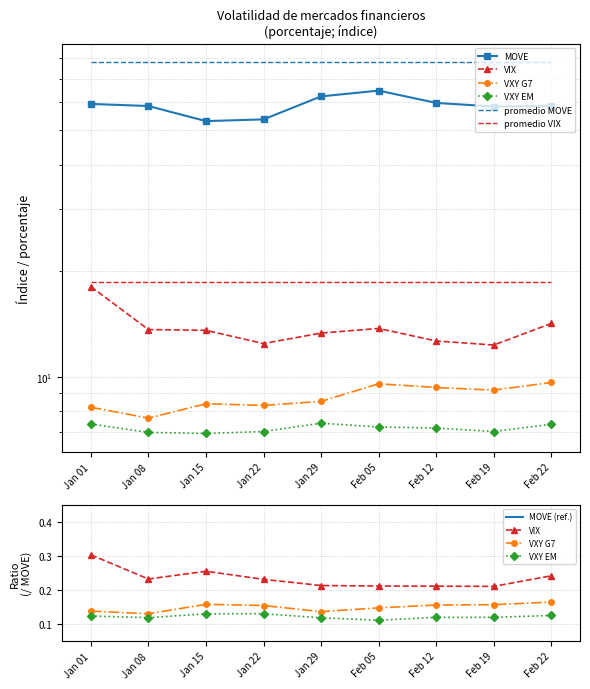

Is this an area chart (filled region under the line)?

No